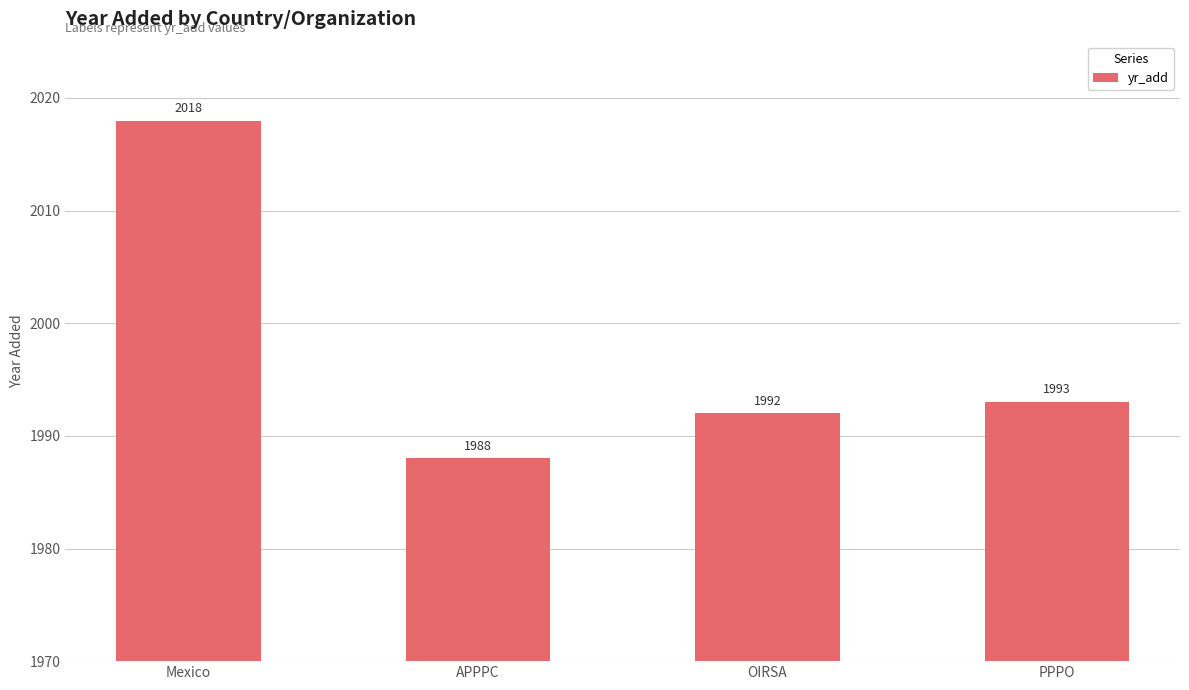

What is the label of the 4th bar from the left?

PPPO